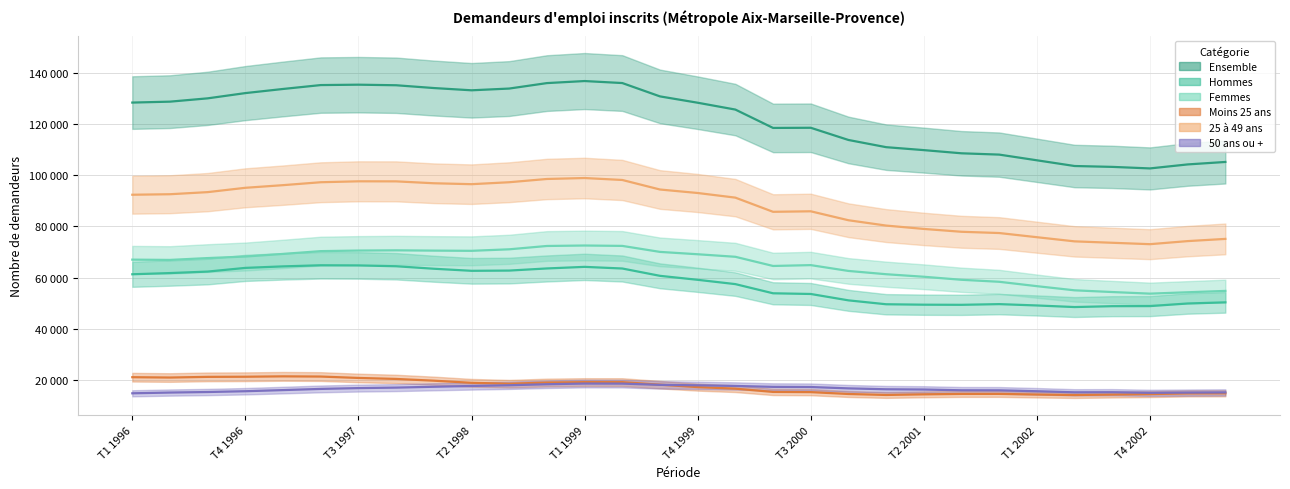

The value of Moins 25 ans at T3 2001 is 14600. True or false?

True